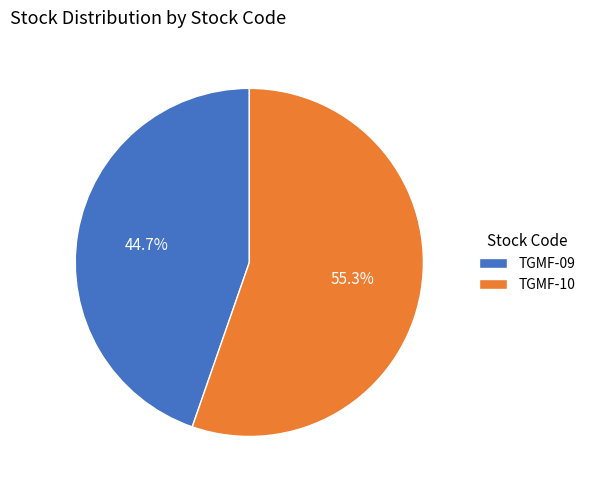

To the nearest percent, what is the combined percentage of TGMF-09 and TGMF-10?

100%